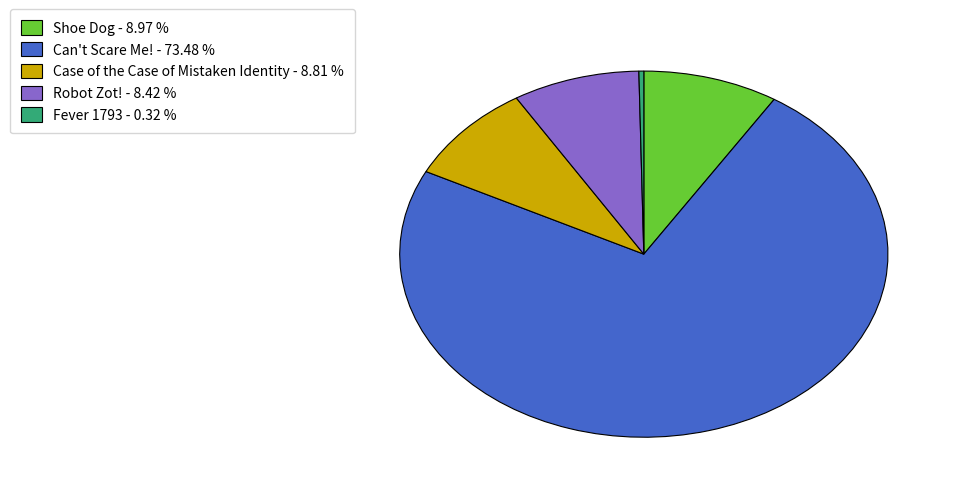

How many slices are in this pie chart?

5